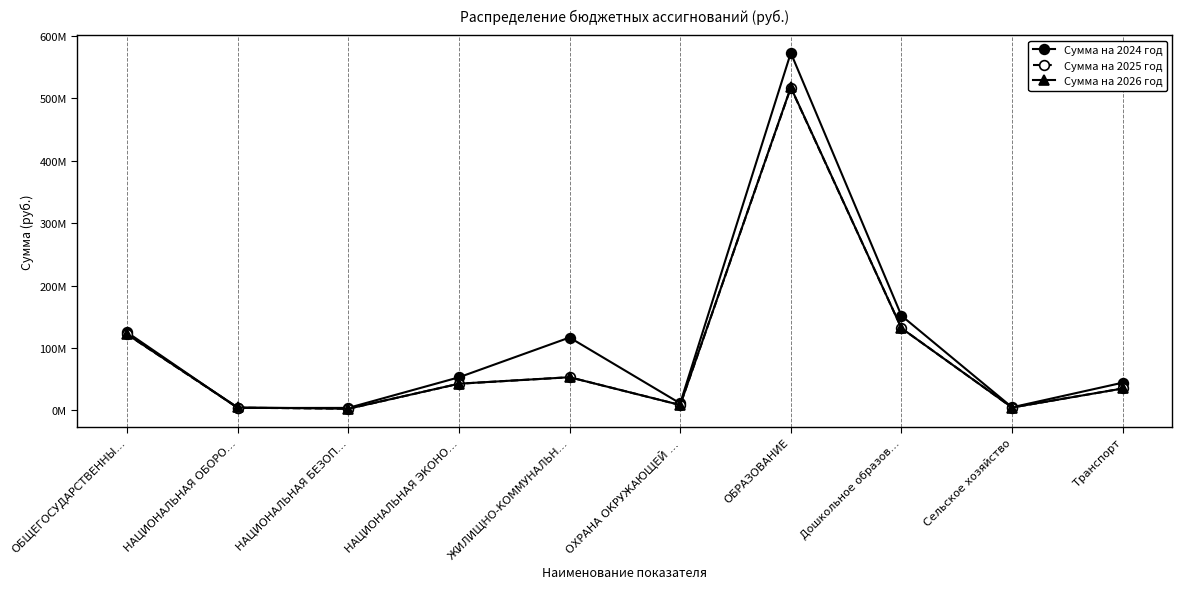

What is the sum of all Сумма на 2024 год values?

1088862509.8